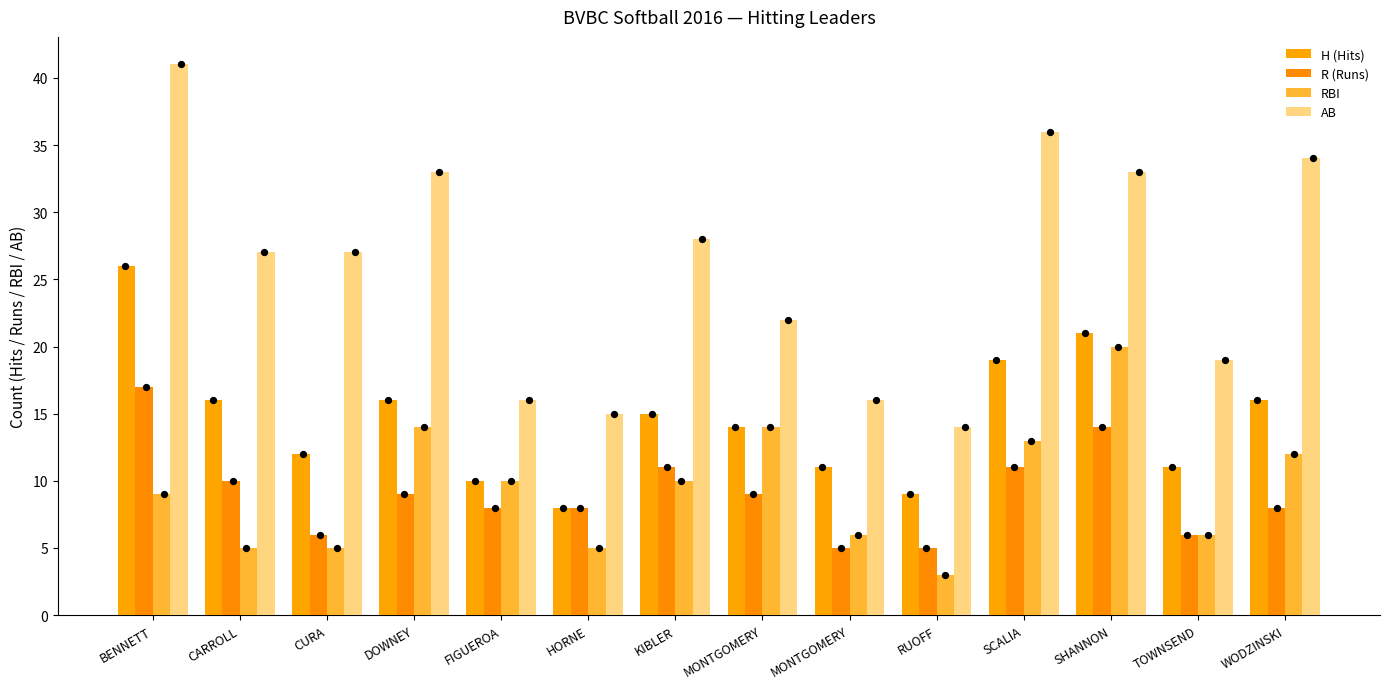

At which category is the sum across all series the highest?

BENNETT